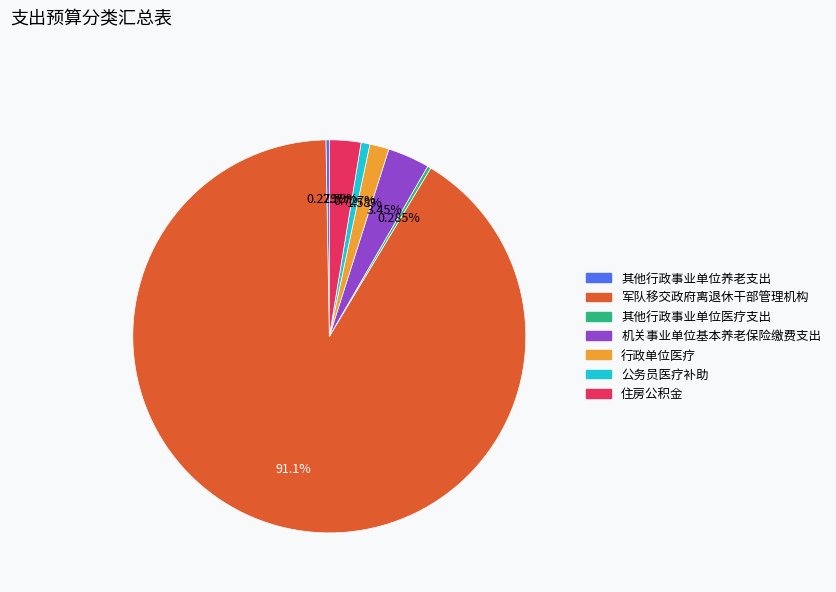

To the nearest percent, what is the difference between the 军队移交政府离退休干部管理机构 and 公务员医疗补助 slice percentages?

90%